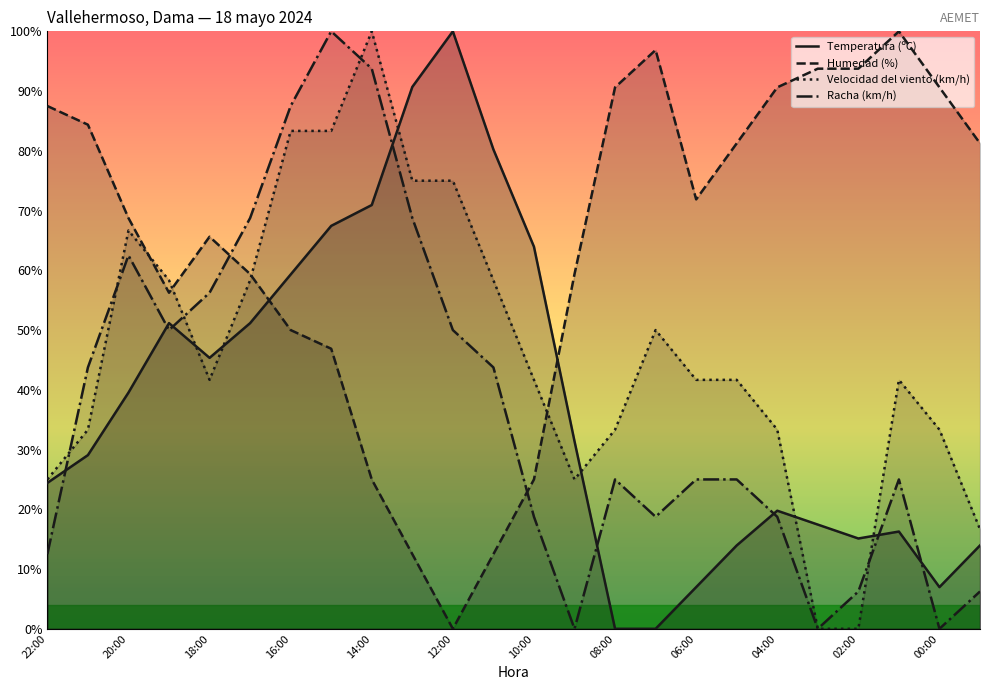

What is the maximum value shown in the chart?

100.0